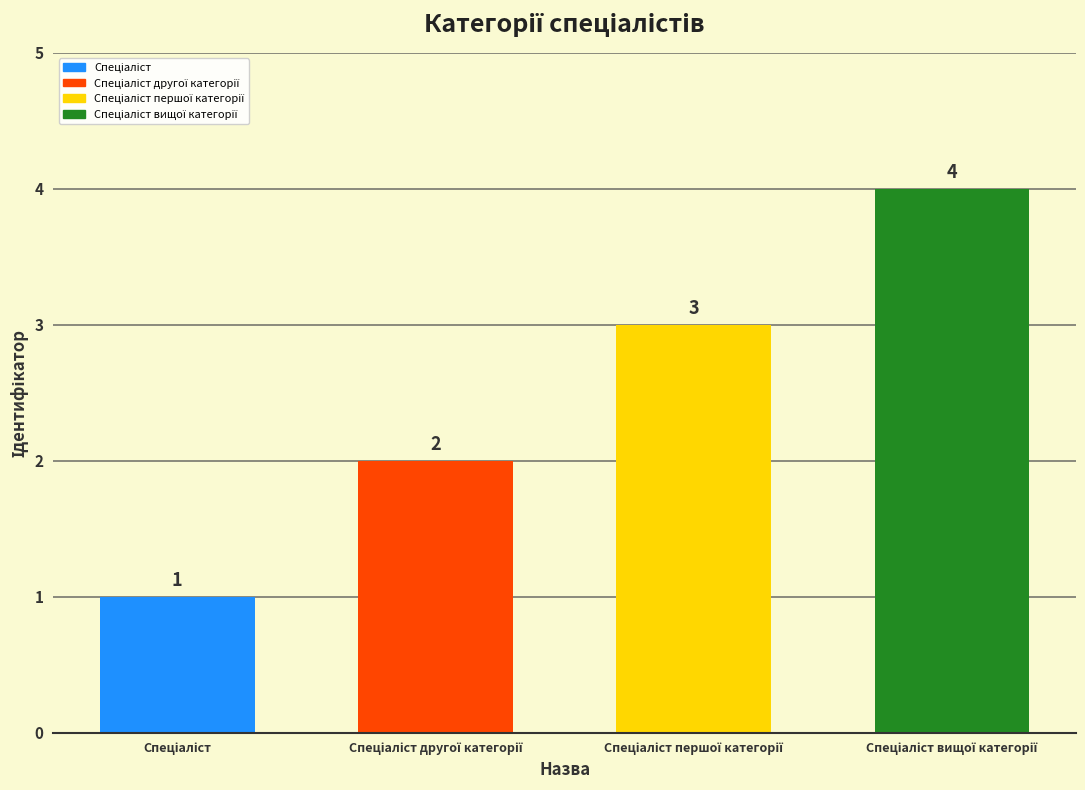

How many bars are there in total?

4